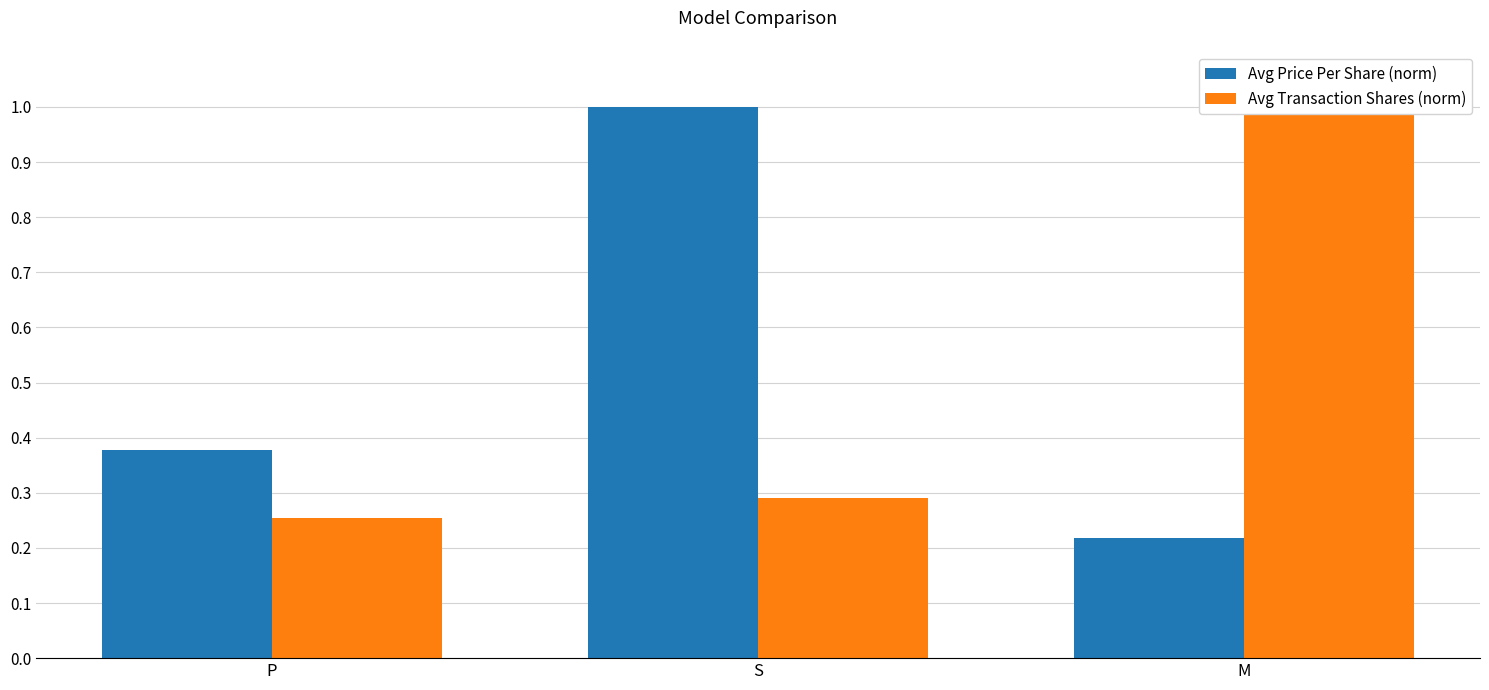

What position from the left is P?

1